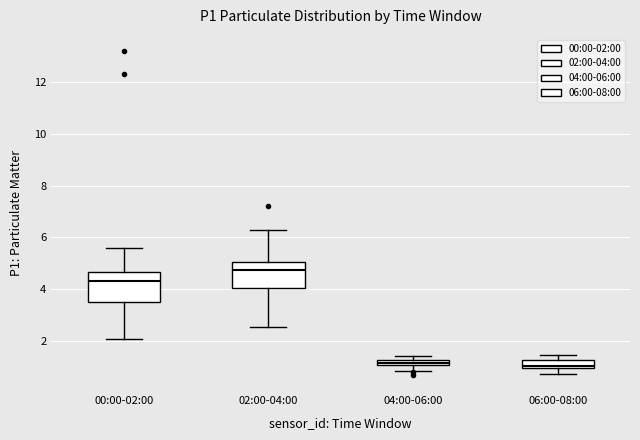

Which box's median line is the highest?

02:00-04:00